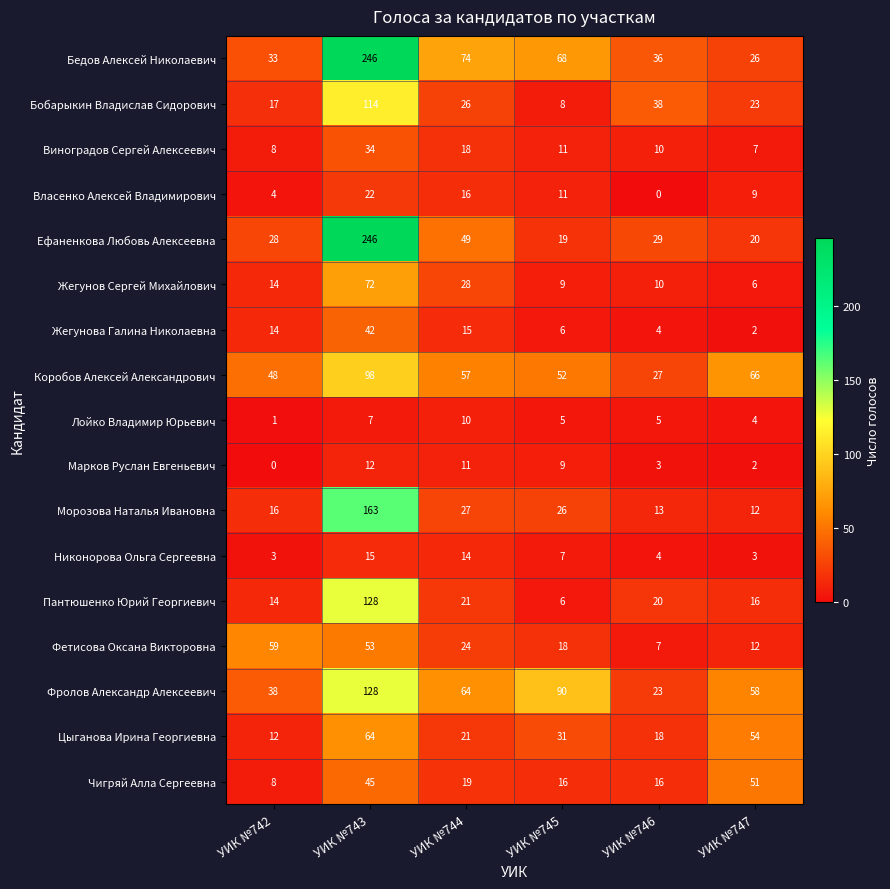

What is the sum of all Цыганова Ирина Георгиевна values?

200